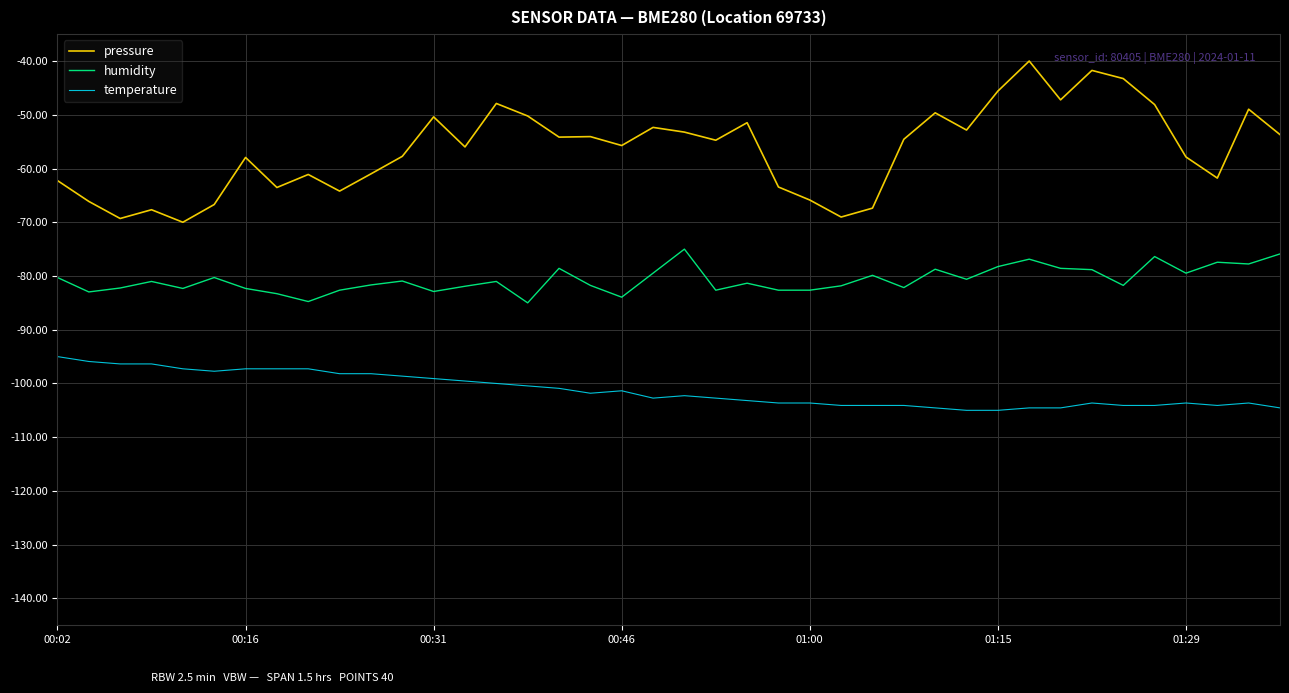

What is the greatest value displayed?

-40.0